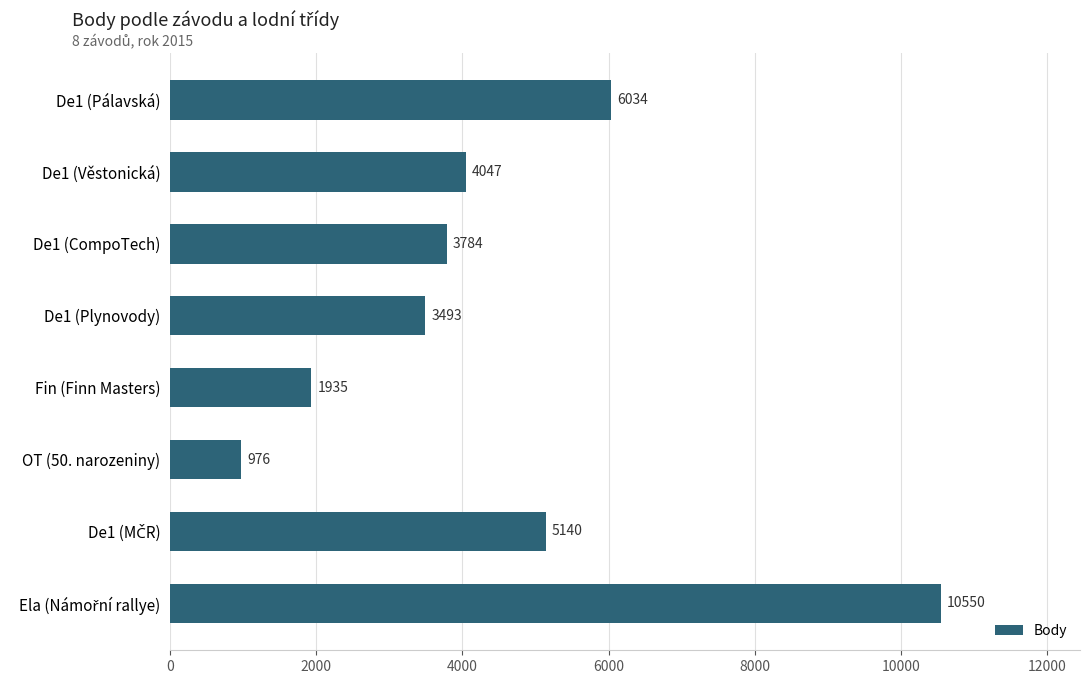

Approximately how many times larger is the value at Fin (Finn Masters) compared to De1 (CompoTech)?

0.5